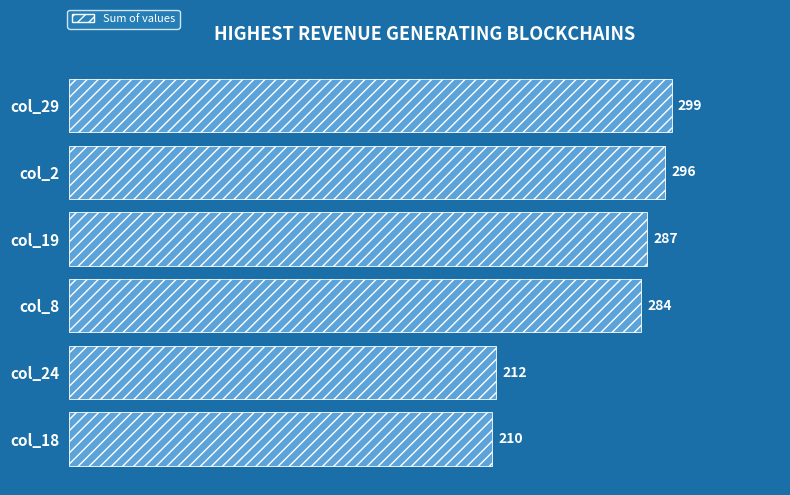

Are the bars horizontal?

Yes